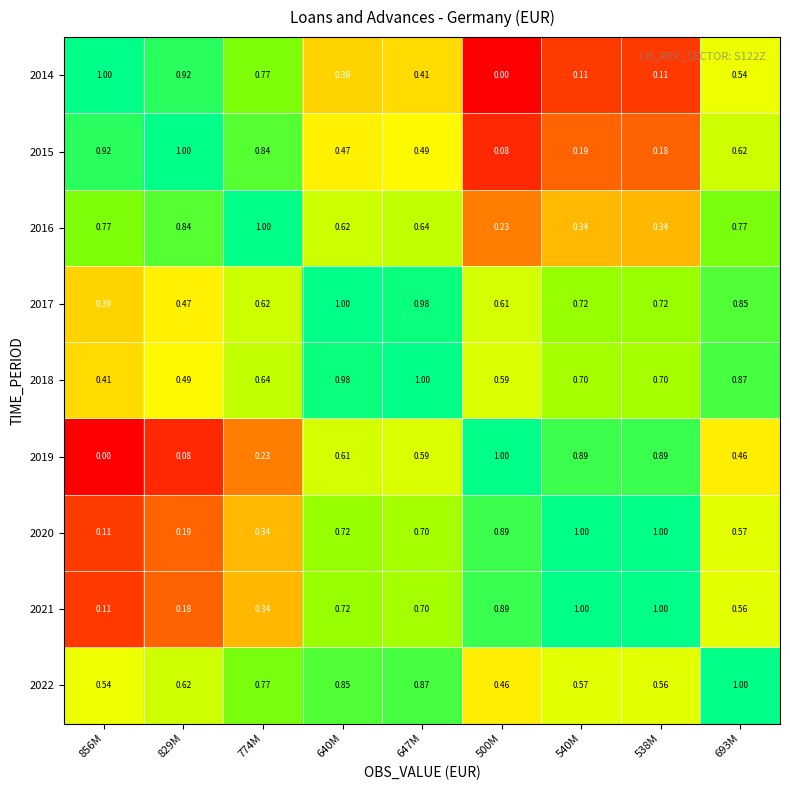

Is the value of 2015 at 540M greater than the value of 2018 at 540M?

No